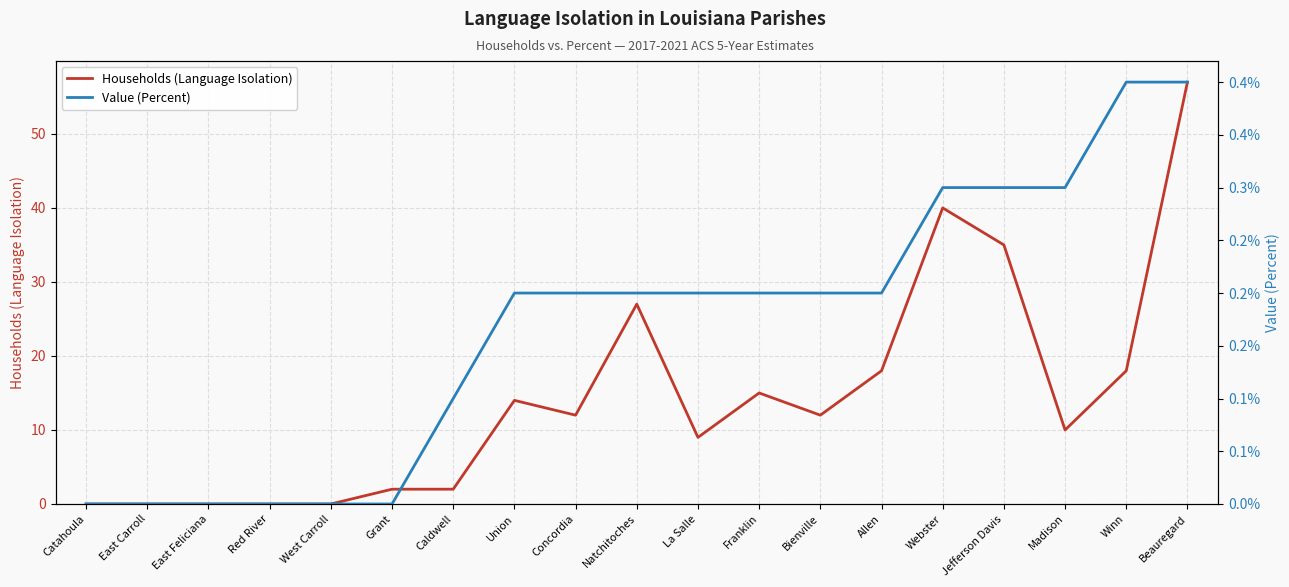

True or false: Value (Percent) and Households (Language Isolation) cross at least once.

False